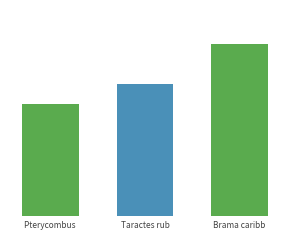

What is the label of the 2nd bar from the left?

Taractes rub